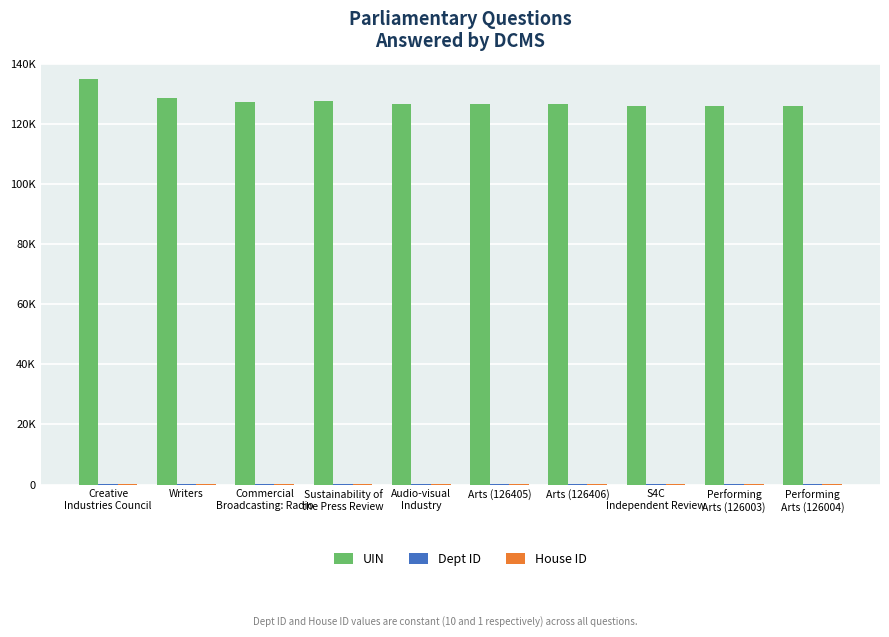

What is the maximum value shown in the chart?

134901